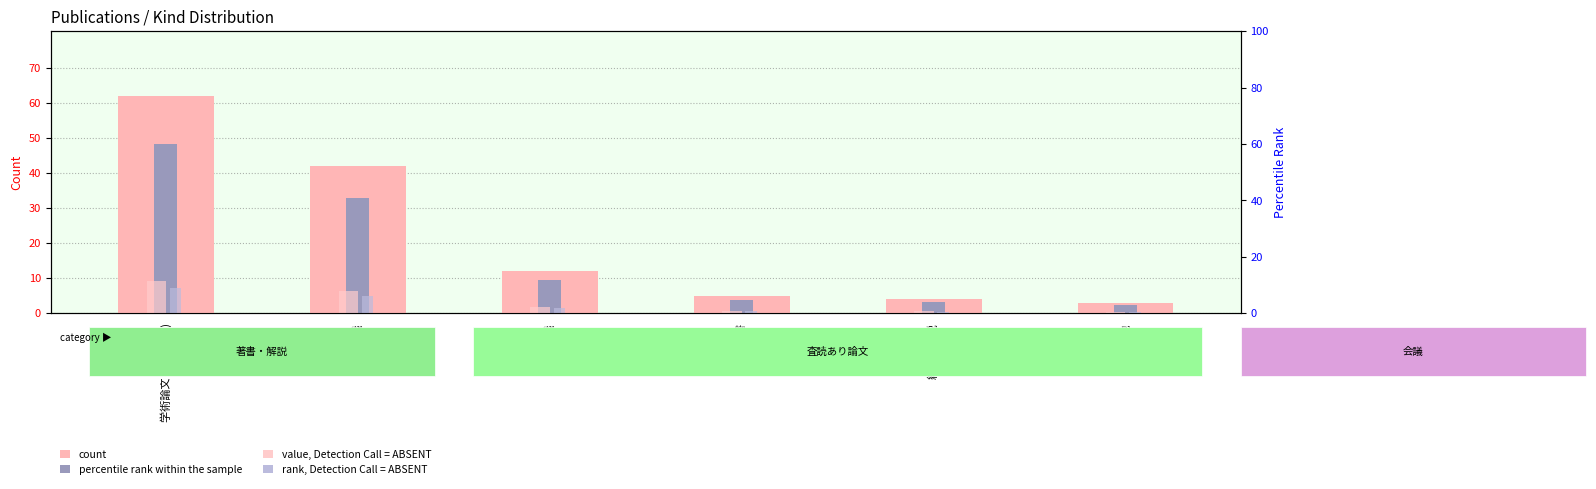

Which series has the largest total across all categories?

count